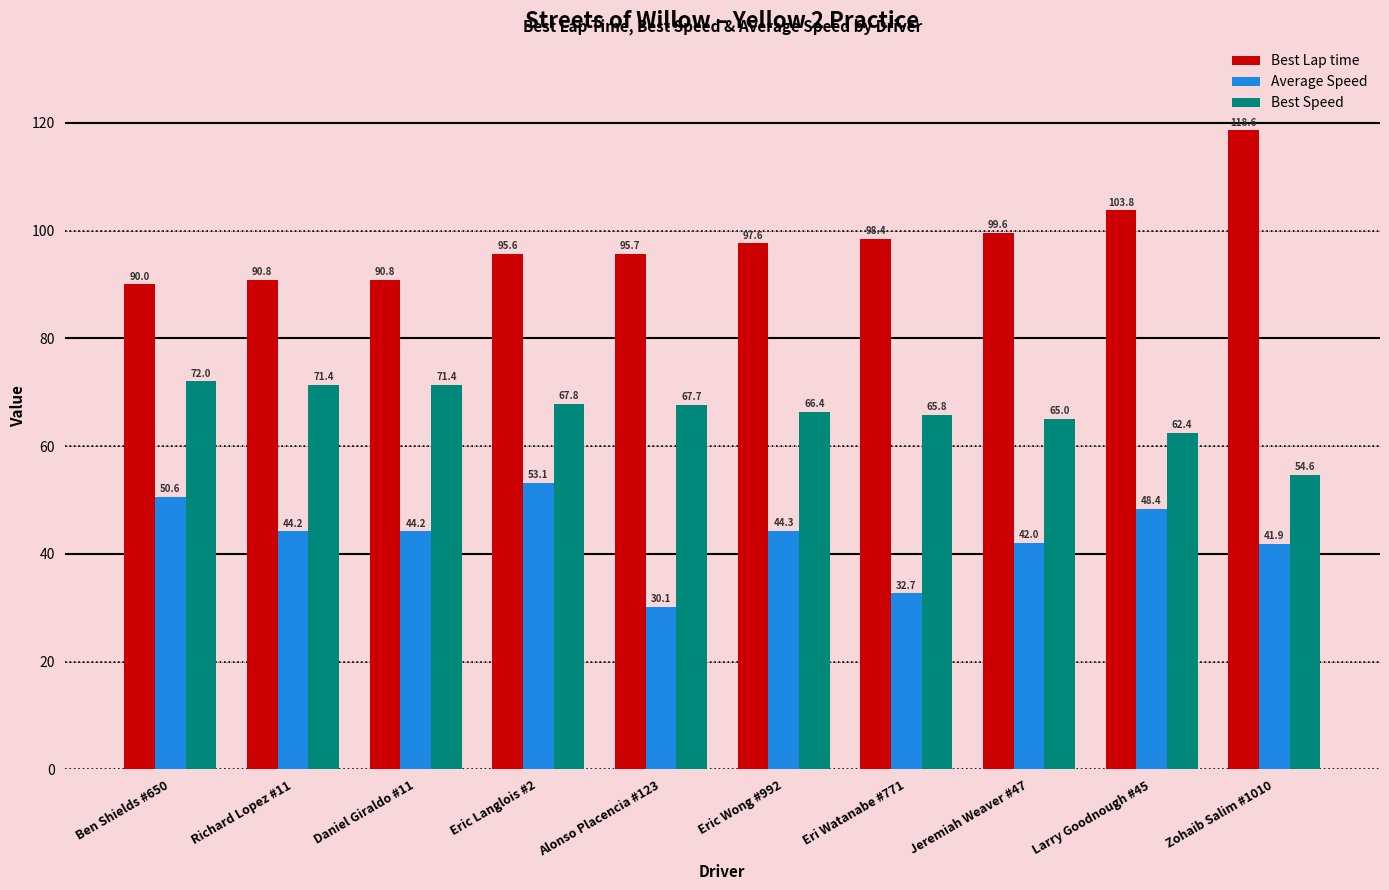

What is the approximate value of Average Speed at Daniel Giraldo #11?

44.2